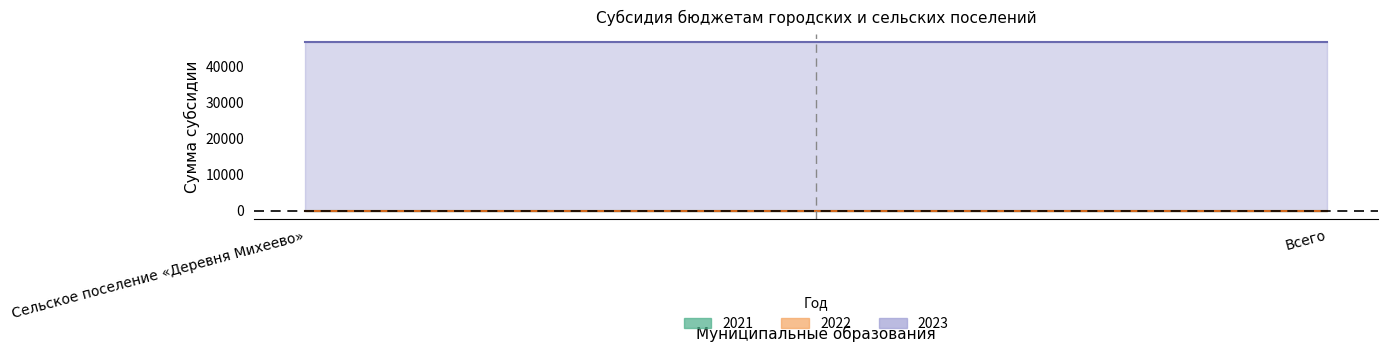

List the labels in order of 2023 value, largest first.

Сельское поселение «Деревня Михеево», Всего